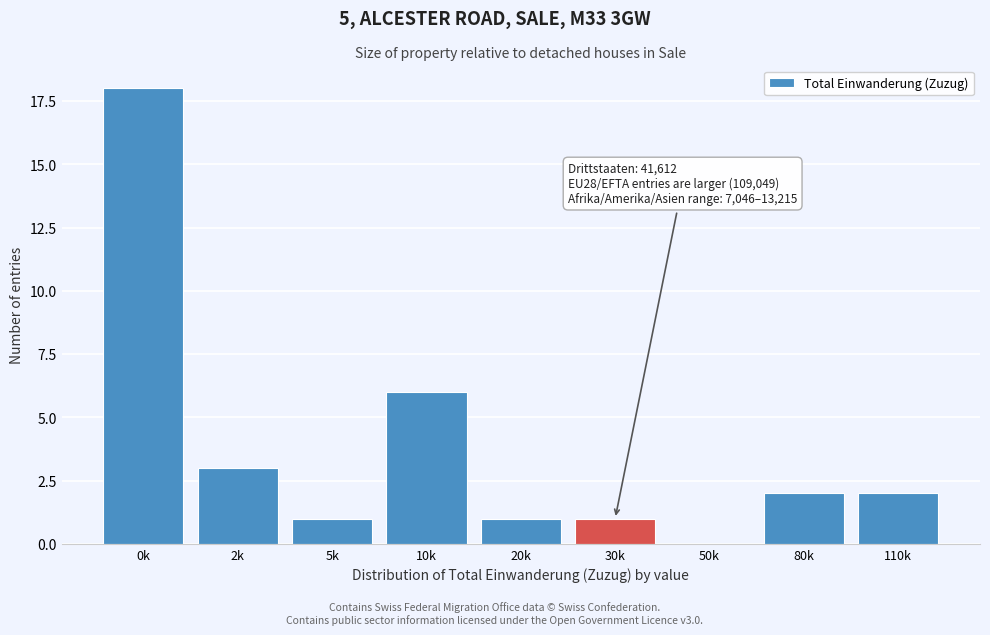

Reading right to left, list all the values displayed in this chart.

110k=2	80k=2	50k=0	30k=1	20k=1	10k=6	5k=1	2k=3	0k=18